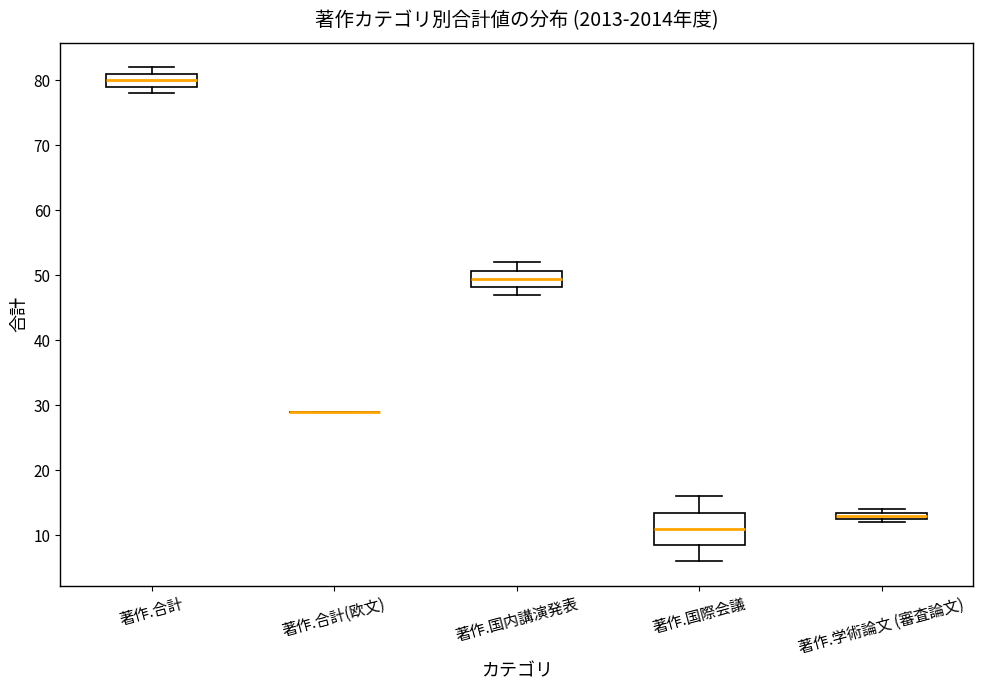

Comparing the boxes themselves (not the whiskers), which one is the tallest?

著作.国際会議